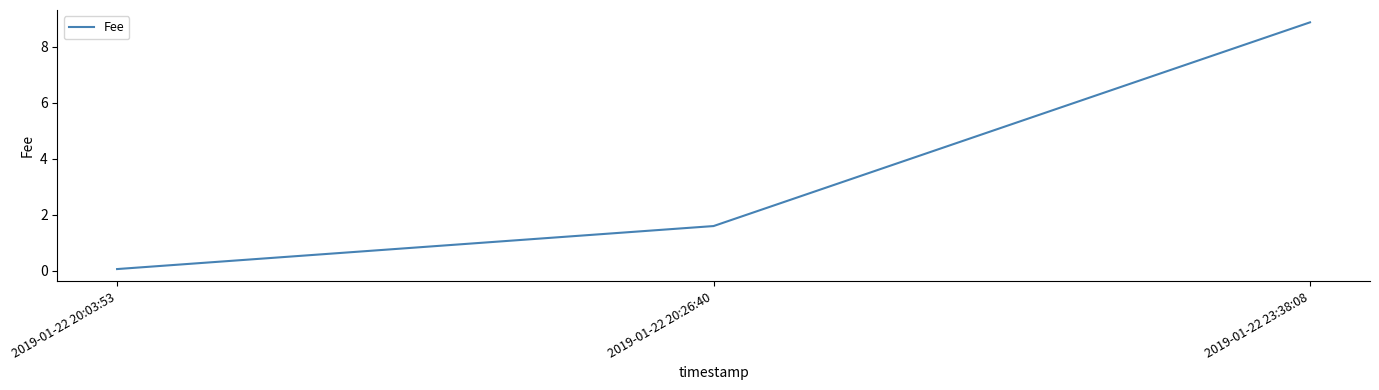

What is the maximum value shown in the chart?

8.9